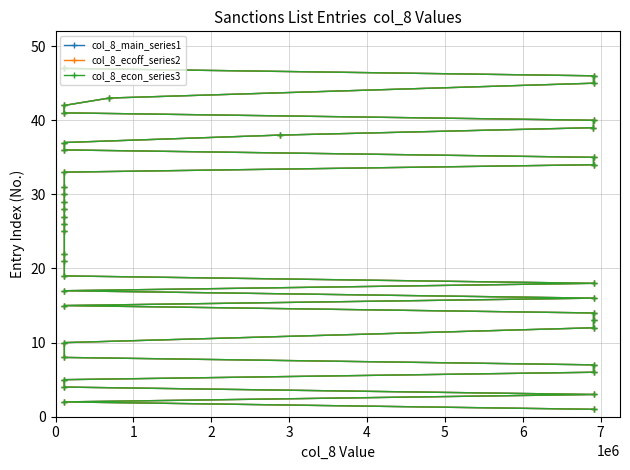

What is the value of the col_8_main_series1 point at the 28th from the left?

34